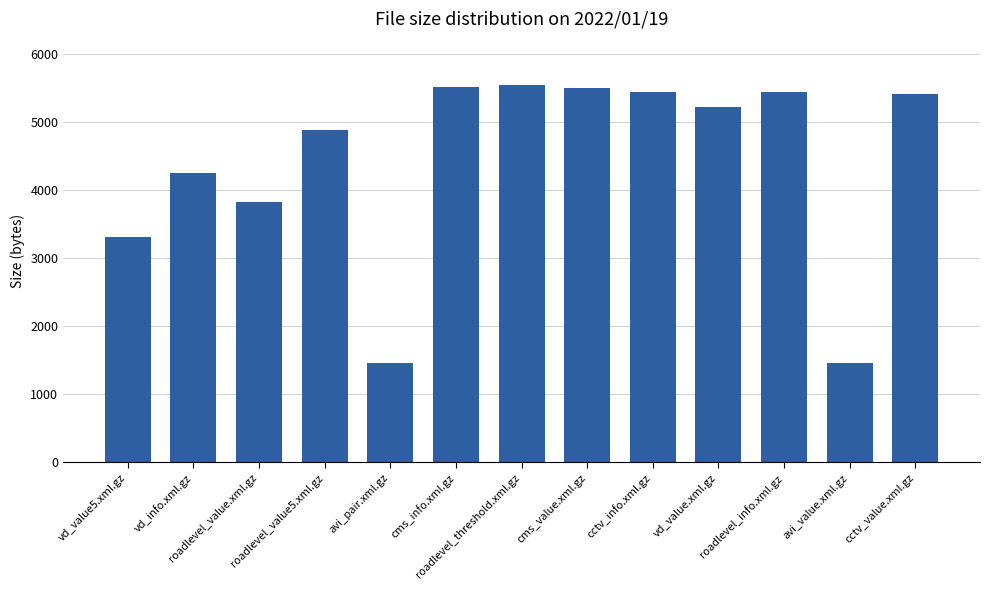

At which label does the data first exceed 5221?

cms_info.xml.gz